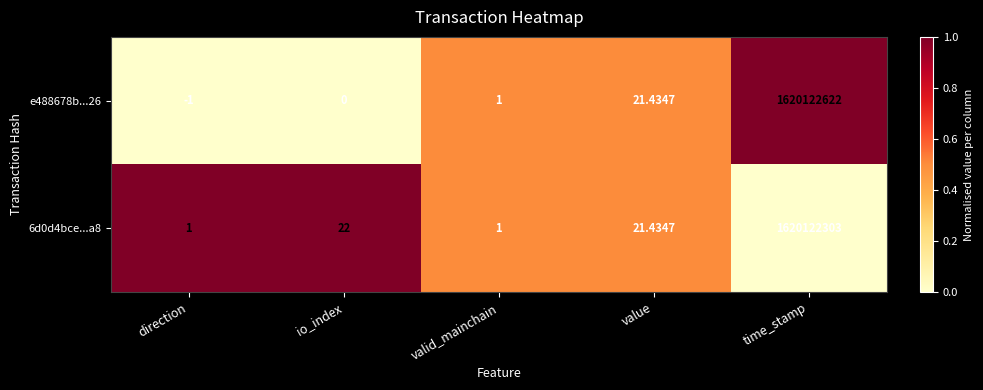

Rank the categories by e488678b...26 value from lowest to highest.

direction, io_index, valid_mainchain, value, time_stamp